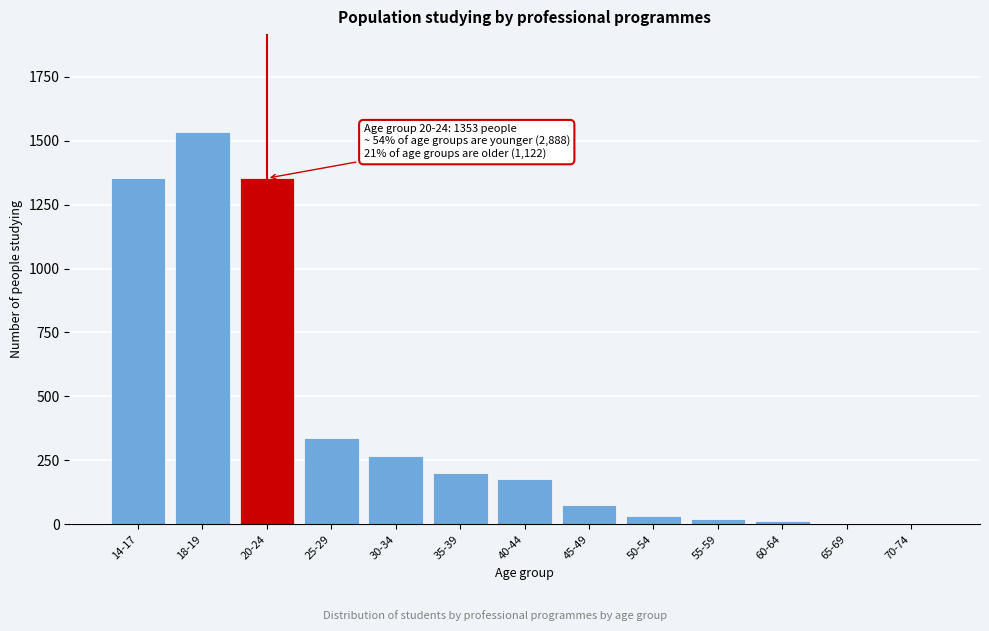

Where is the data nearest to the value 766?

25-29